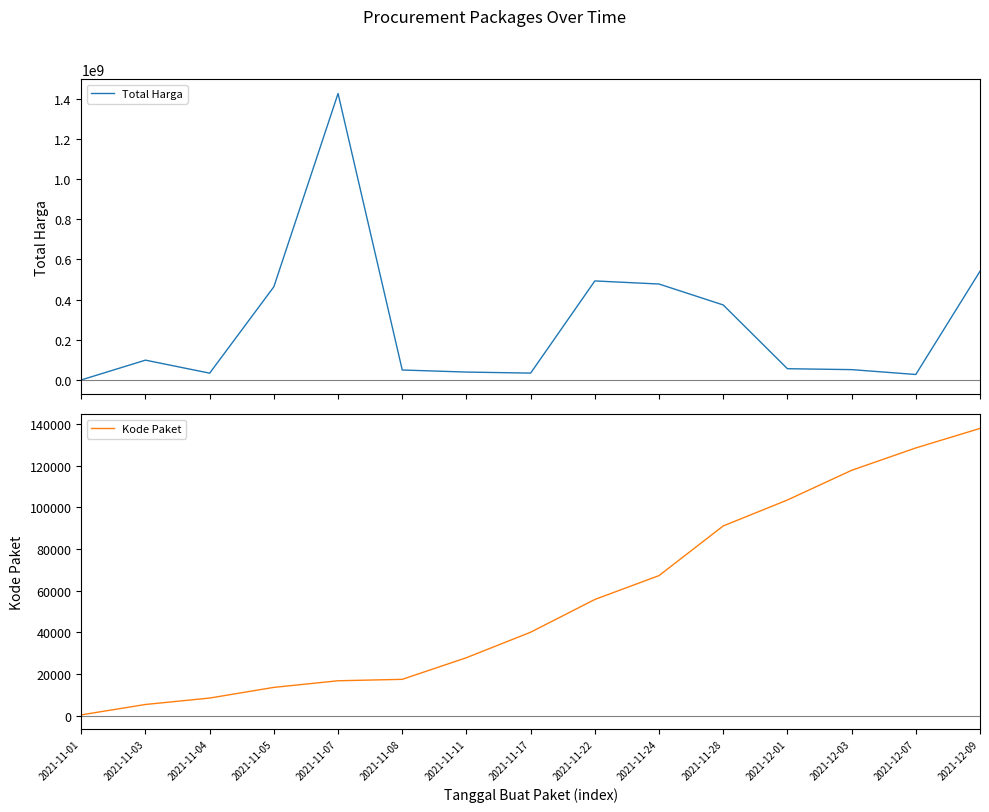

What are all the series names shown in the legend?

Total Harga, Kode Paket